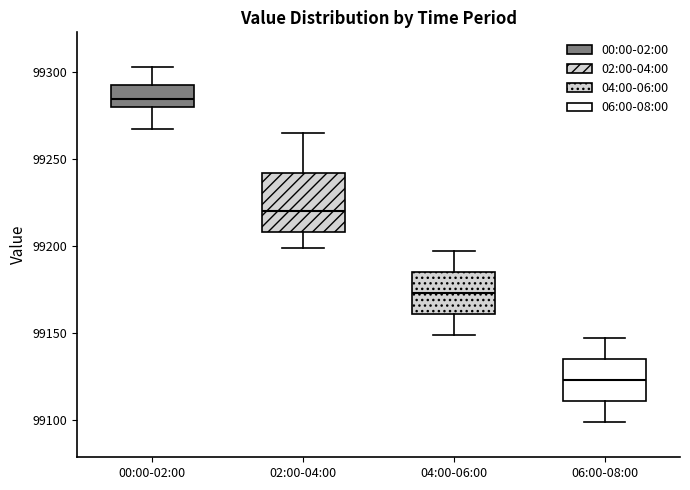

Reading left to right, transcribe this box plot: for each box, give where its median line is, the range the box spans, and where its two whiskers end, as read against the y-axis. The values are not printed on the chart, so give them approximately, as read against the axis.

00:00-02:00: median 99285, box 99280 to 99290, whiskers 99265 to 99305
02:00-04:00: median 99220, box 99210 to 99240, whiskers 99200 to 99265
04:00-06:00: median 99175, box 99160 to 99185, whiskers 99150 to 99195
06:00-08:00: median 99125, box 99110 to 99135, whiskers 99100 to 99150